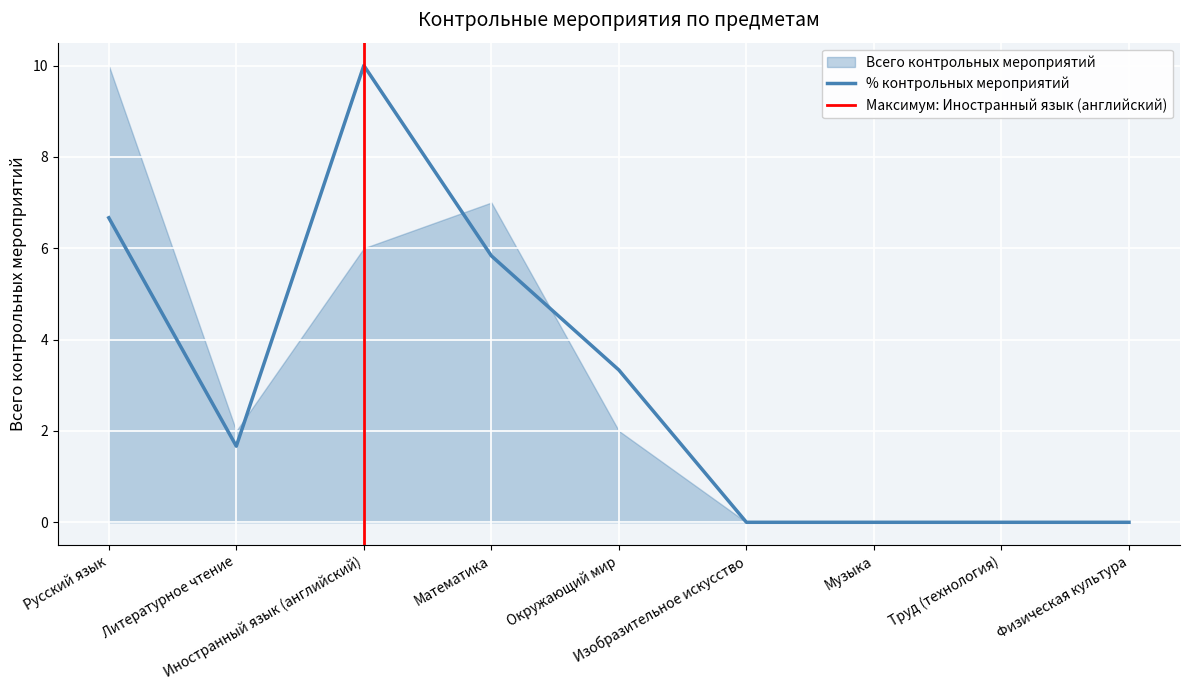

True or false: the data shows 6.8 at Музыка.

False